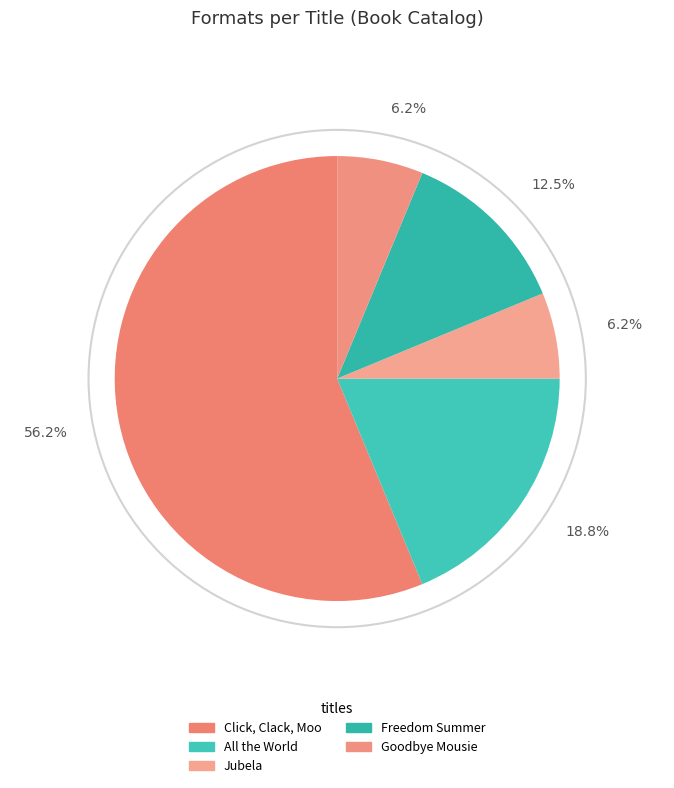

Between Freedom Summer and Jubela, which is larger?

Freedom Summer